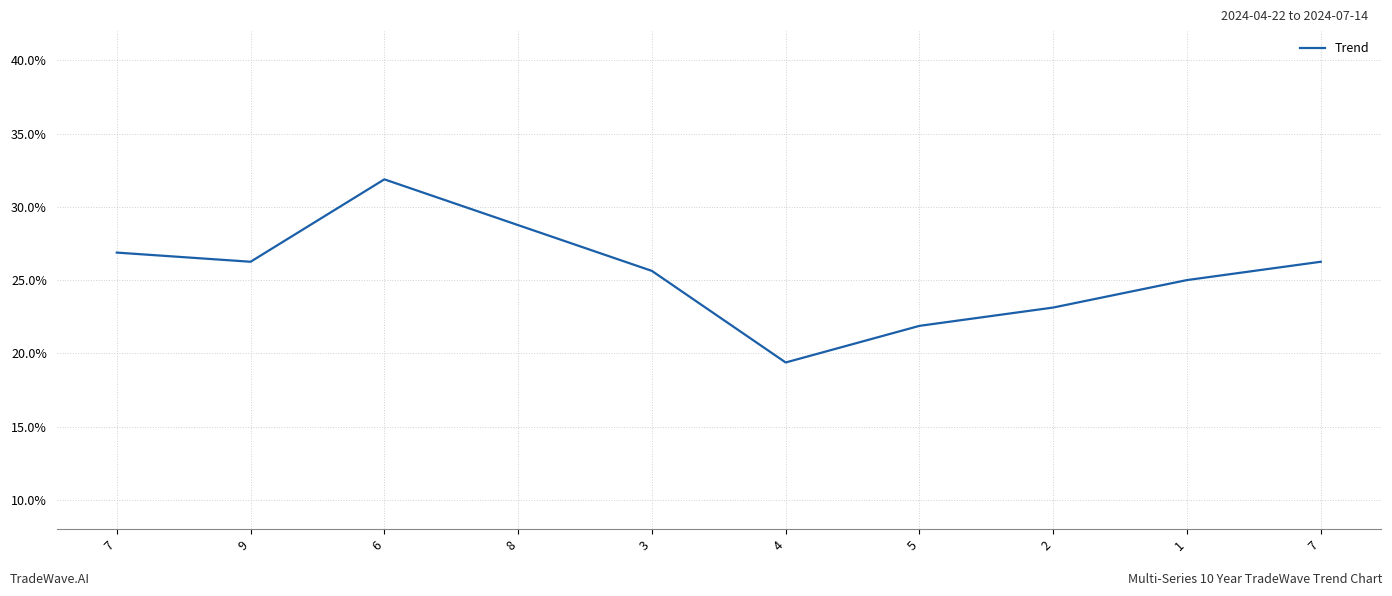

The chart shows a value of 0.3 at 9. True or false?

True